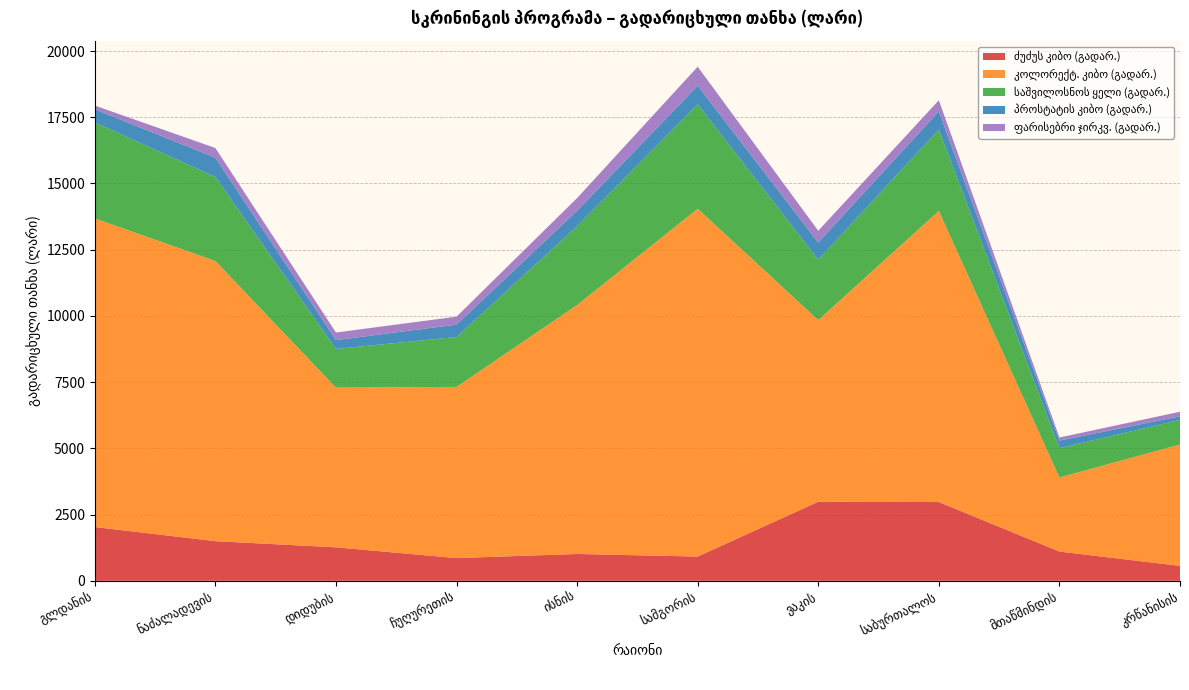

Reading left to right, transcribe all the data shown in this chart.

ძუძუს კიბო (გადარ.): 2032	1497	1265	859	1014	916	2986	2974	1105	564
კოლორექტ. კიბო (გადარ.): 11650	10578	6027	6462	9398	13130	6858	10990	2796	4584
საშვილოსნოს ყელი (გადარ.): 3625	3171	1463	1883	2974	3944	2280	3074	1106	927
პროსტატის კიბო (გადარ.): 495	729	333	468	585	702	648	684	288	135
ფარისებრი ჯირკვ. (გადარ.): 140	364	286	301	480	716	444	420	115	174